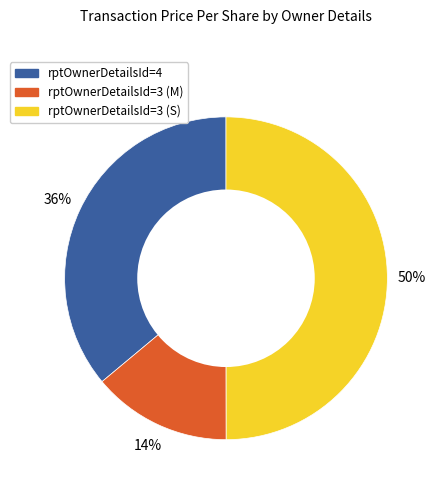

To the nearest percent, what is the average slice percentage?

33%